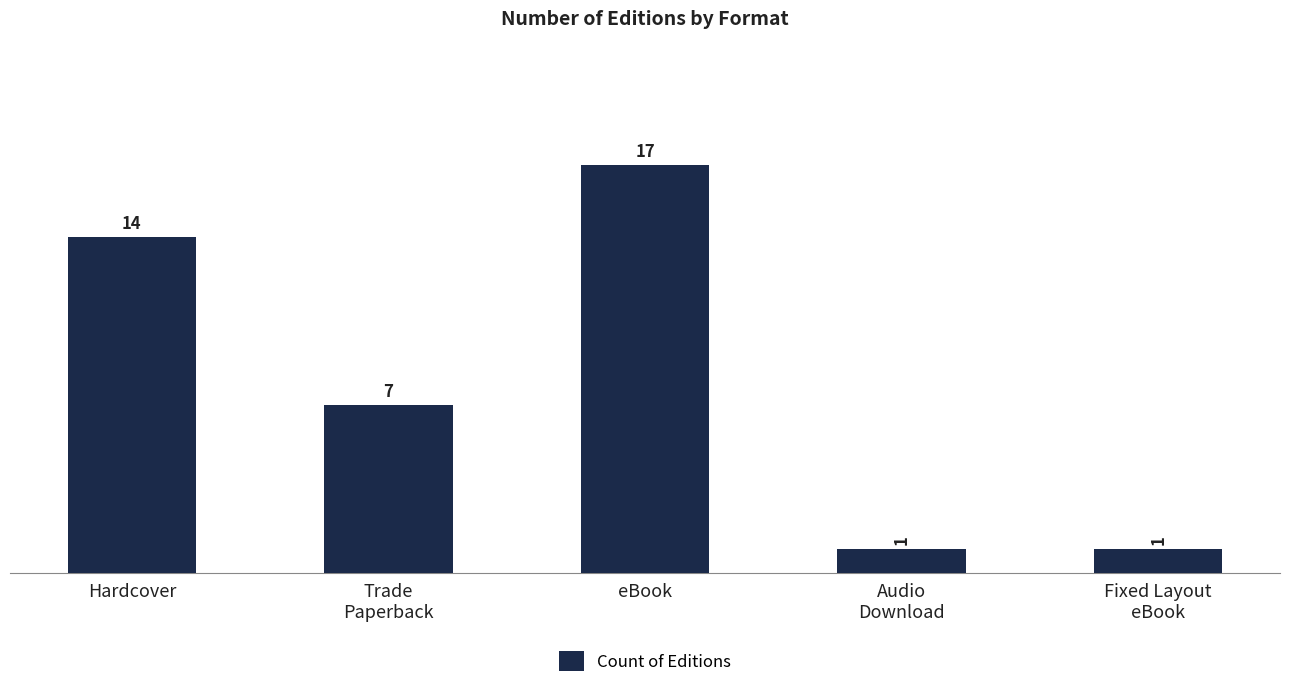

Count the number of data series in this chart.

1